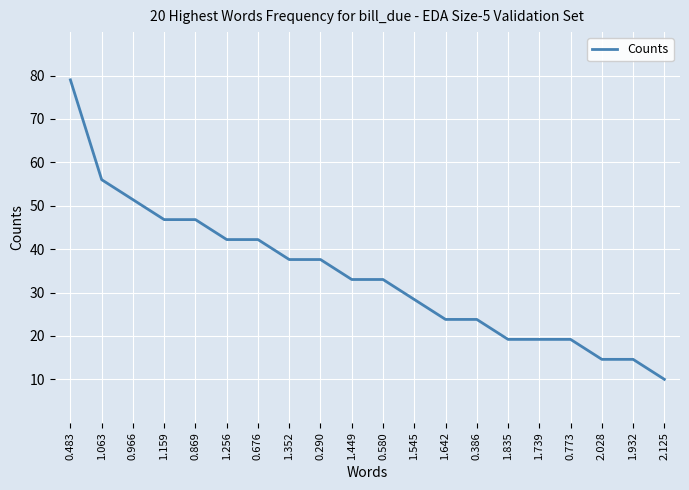

The chart shows a value of 31.2 at 1.835. True or false?

False